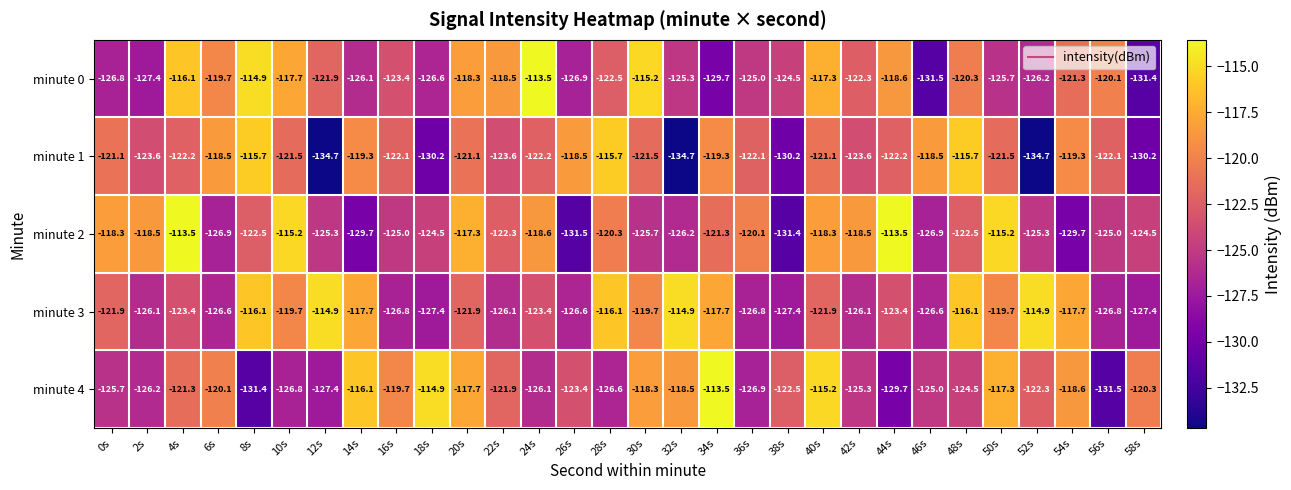

At 44s, list the series in order from smallest to largest.

minute 4, minute 3, minute 1, minute 0, minute 2